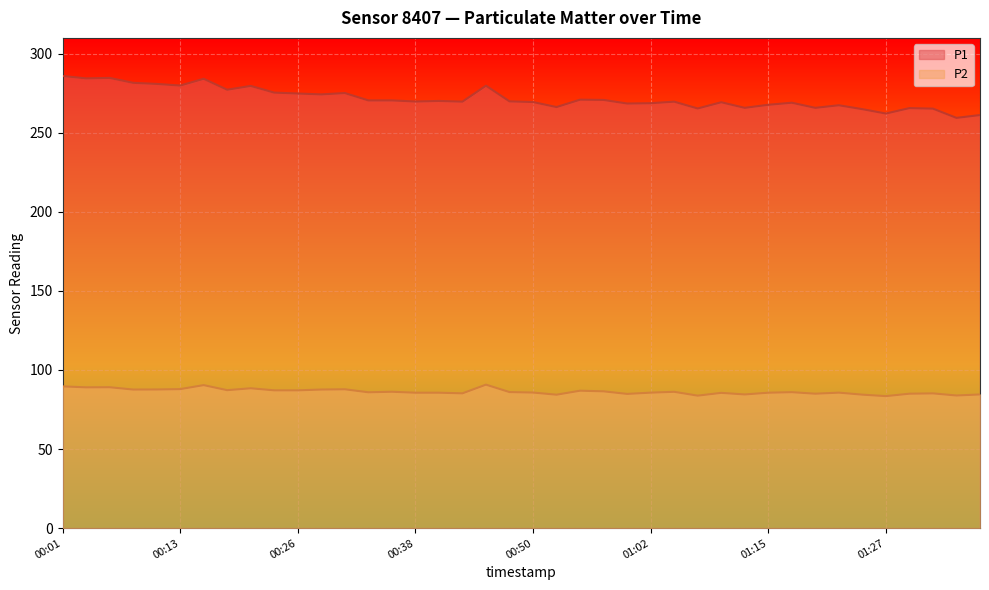

How many data points in P2 are above 85?

30